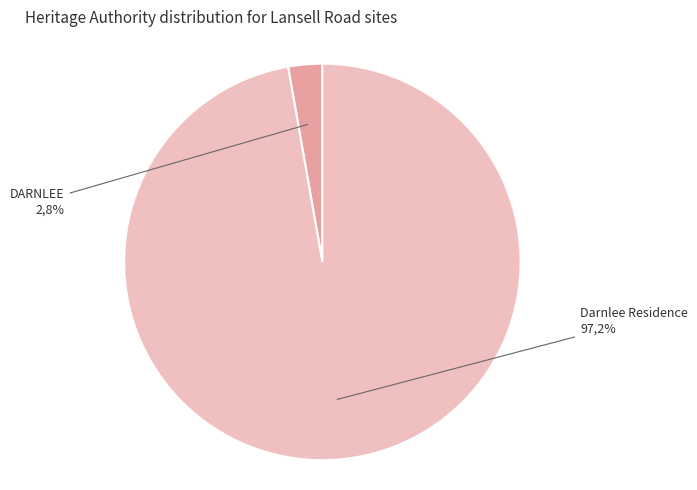

What percentage do DARNLEE and Darnlee Residence together represent?

100.0%